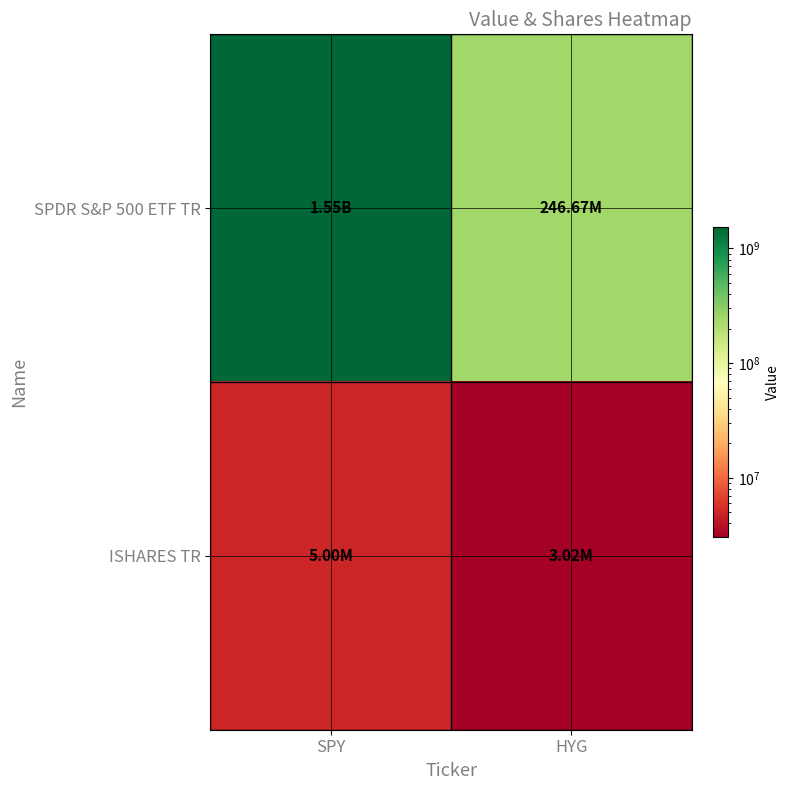

Reading left to right, what are all the values shown in this chart?

SPDR S&P 500 ETF TR: SPY=1547800000	HYG=246668000
ISHARES TR: SPY=5000000	HYG=3022150